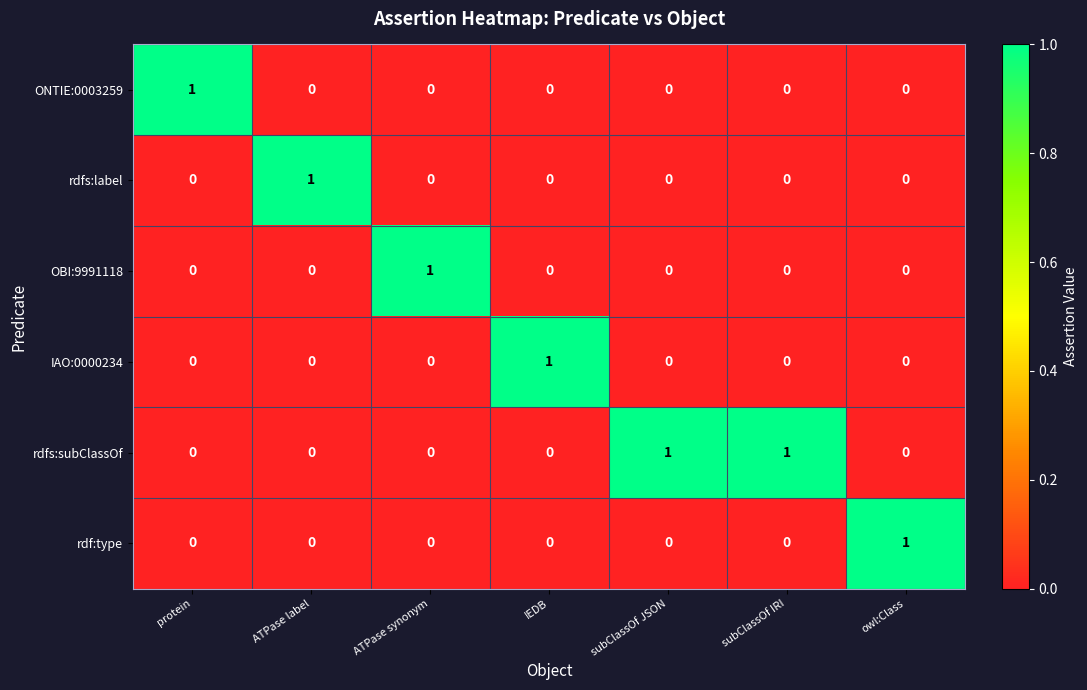

Is it true that rdfs:subClassOf equals 0 at ATPase synonym?

True